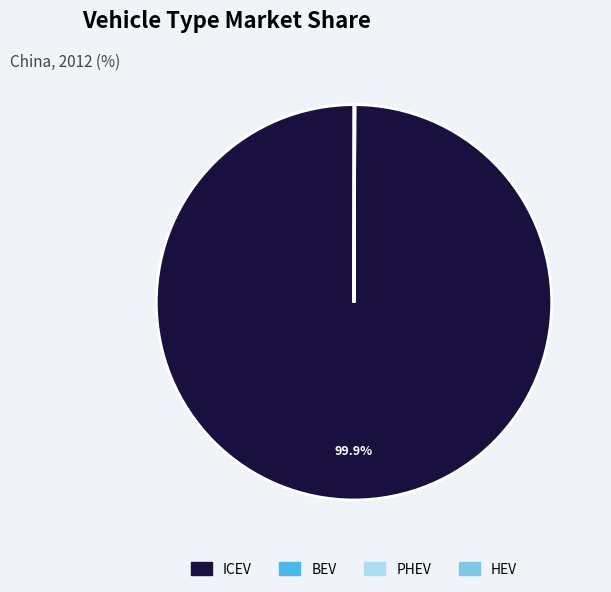

Which slice is the largest?

ICEV